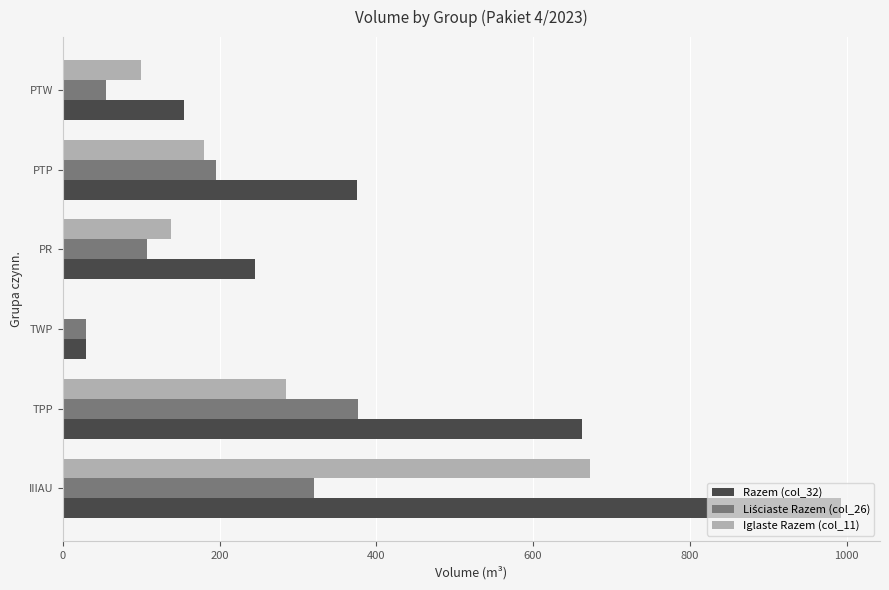

Is it true that Razem (col_32) equals 993 at IIIAU?

True